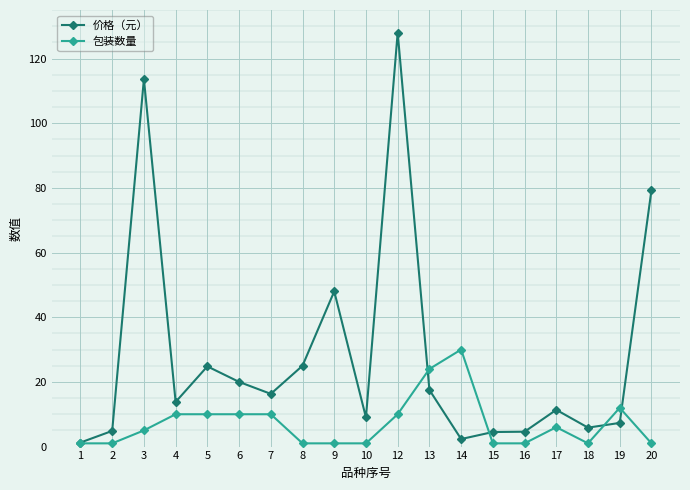

At which label is 价格（元） closest to 64?

20